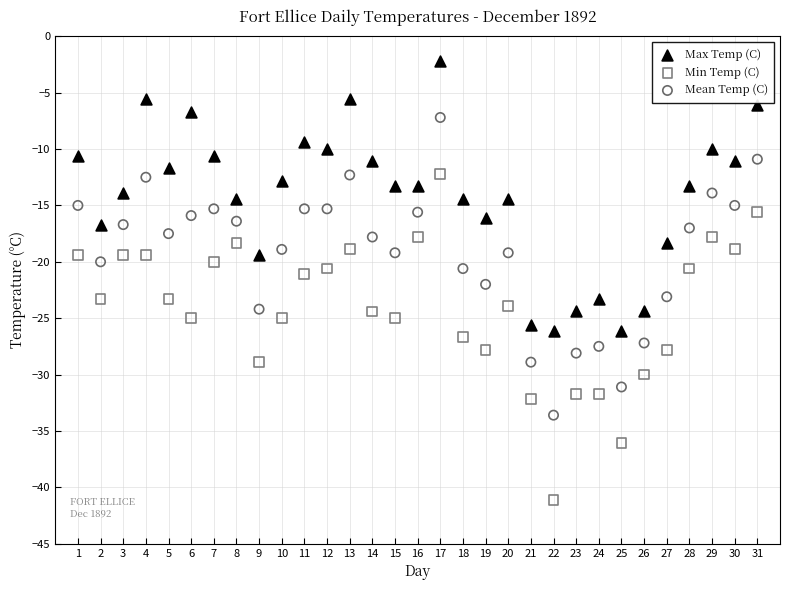

What is the X range (max minus min) for the scatter plot?

30.0